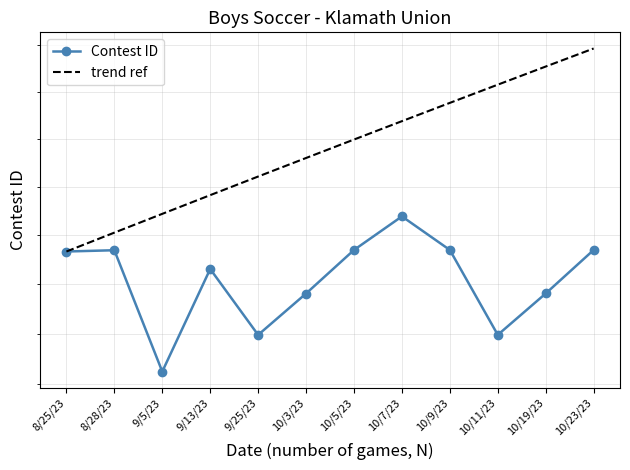

What value does the Contest ID series have at 8/25/23?

423331.0